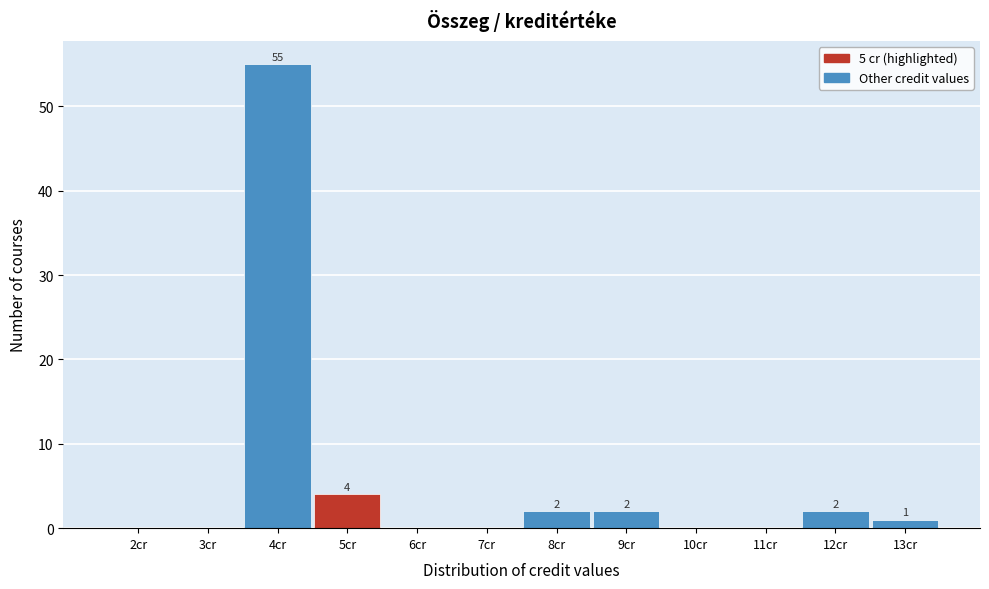

Reading left to right, extract all data points from this chart.

2cr=0	3cr=0	4cr=55	5cr=4	6cr=0	7cr=0	8cr=2	9cr=2	10cr=0	11cr=0	12cr=2	13cr=1